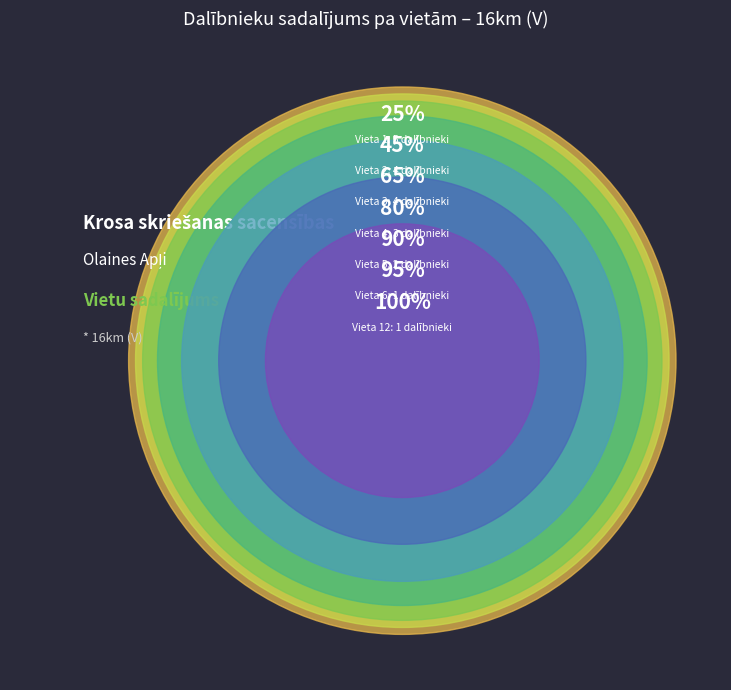

Is 1 the majority of the pie?

No